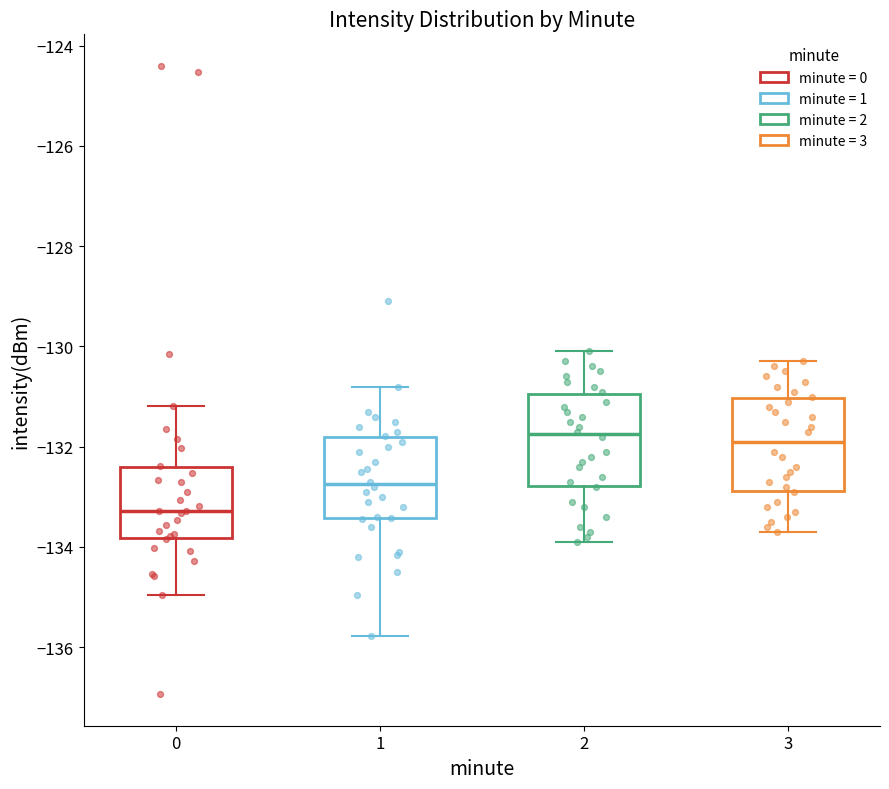

Where does the median line of the box at x = 2 sit on the y-axis? The values are not printed on the chart, so give them approximately, as read against the axis.

-131.8